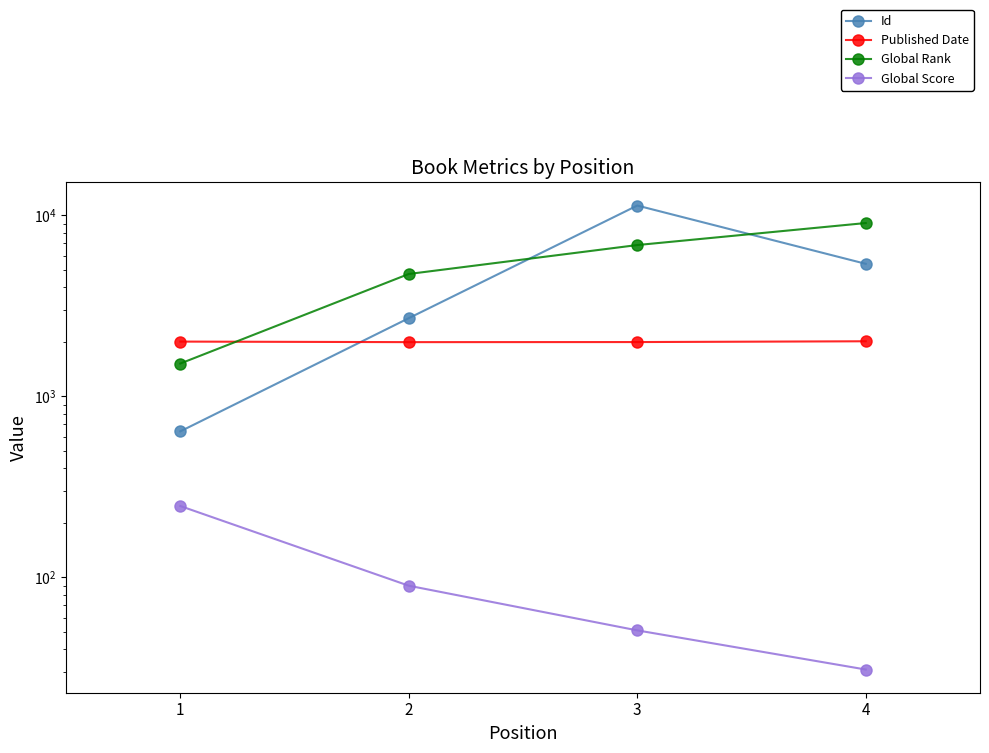

At which label does Published Date reach its minimum?

2